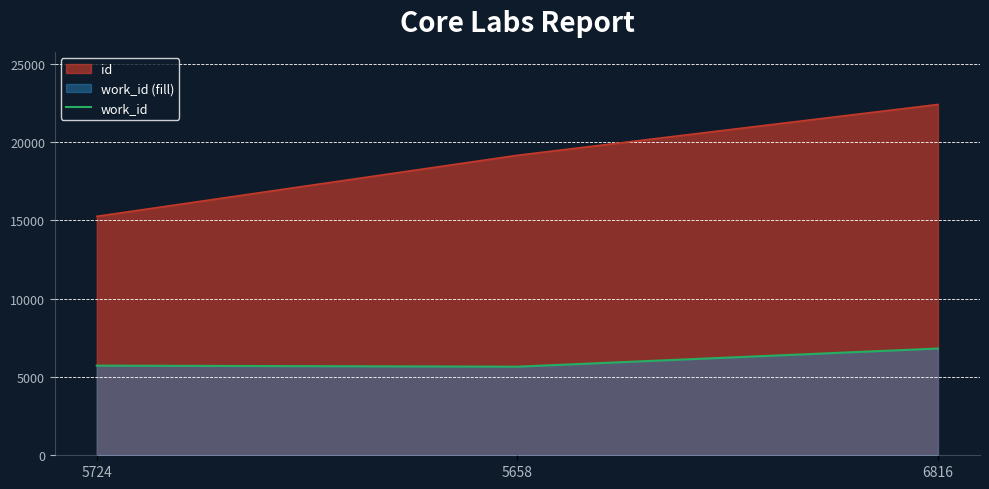

Rank the series at 5658 from lowest to highest value.

work_id, id